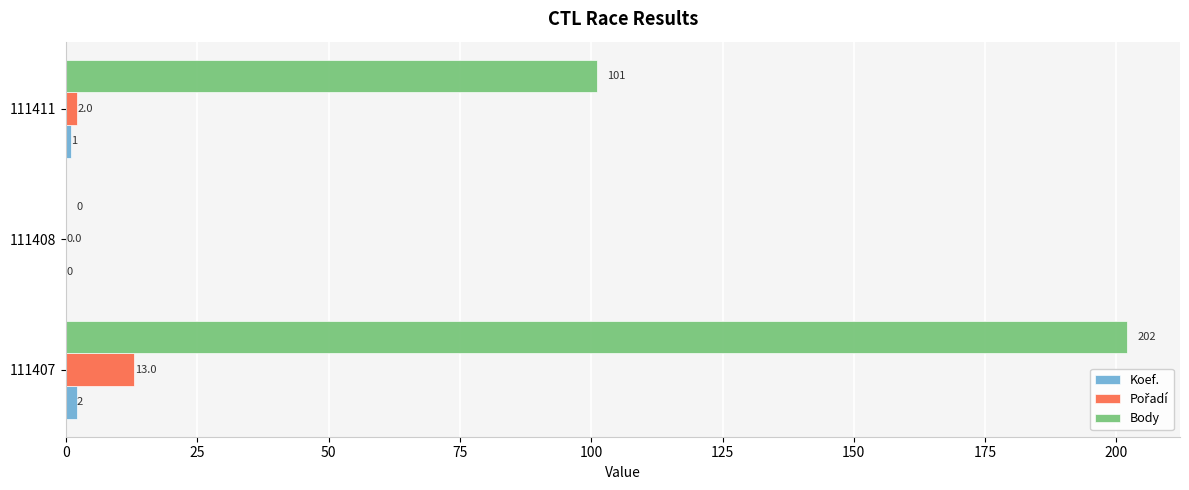

The Body series shows 101 at 111411. True or false?

True